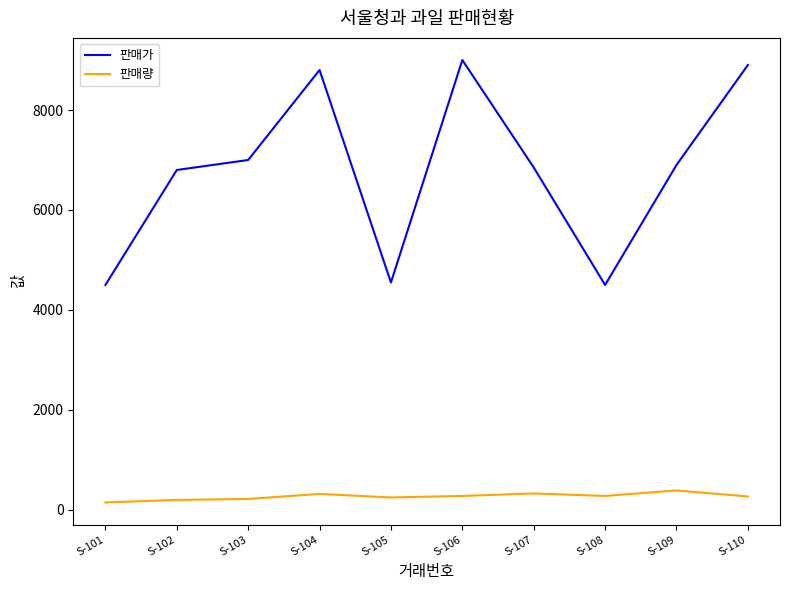

How many lines are shown in the chart?

2